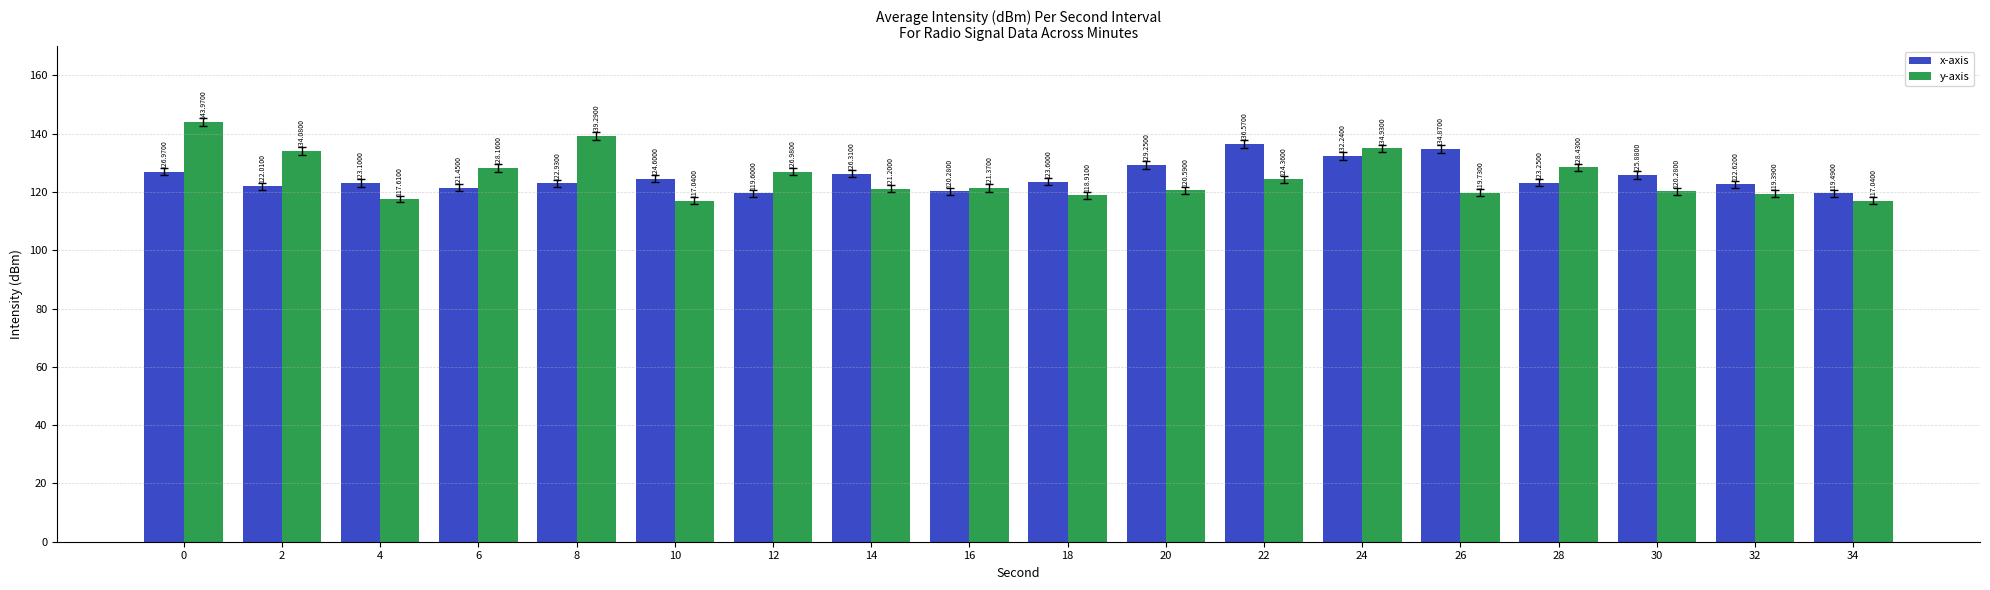

Read the y-axis value at 16.

121.4